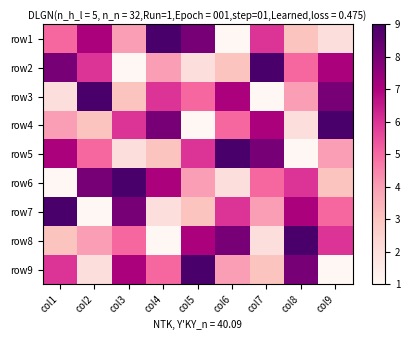

At col9, list the series in order from smallest to largest.

row9, row1, row6, row5, row7, row8, row2, row3, row4